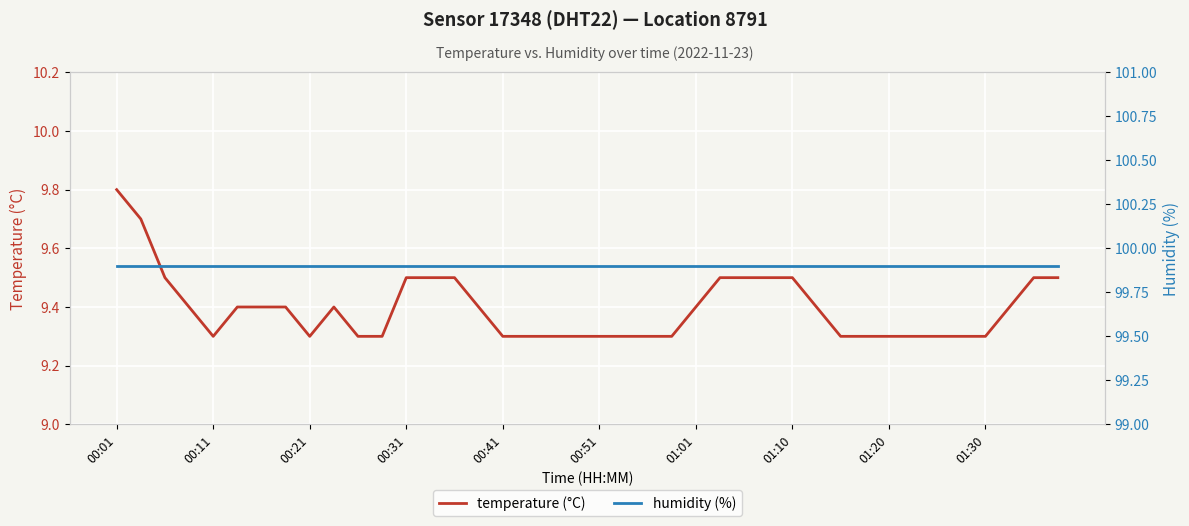

Reading right to left, transcribe all the data shown in this chart.

temperature (°C): 9.5	9.5	9.4	9.3	9.3	9.3	9.3	9.3	9.3	9.3	9.4	9.5	9.5	9.5	9.5	9.4	9.3	9.3	9.3	9.3	9.3	9.3	9.3	9.3	9.4	9.5	9.5	9.5	9.3	9.3	9.4	9.3	9.4	9.4	9.4	9.3	9.4	9.5	9.7	9.8
humidity (%): 99.9	99.9	99.9	99.9	99.9	99.9	99.9	99.9	99.9	99.9	99.9	99.9	99.9	99.9	99.9	99.9	99.9	99.9	99.9	99.9	99.9	99.9	99.9	99.9	99.9	99.9	99.9	99.9	99.9	99.9	99.9	99.9	99.9	99.9	99.9	99.9	99.9	99.9	99.9	99.9